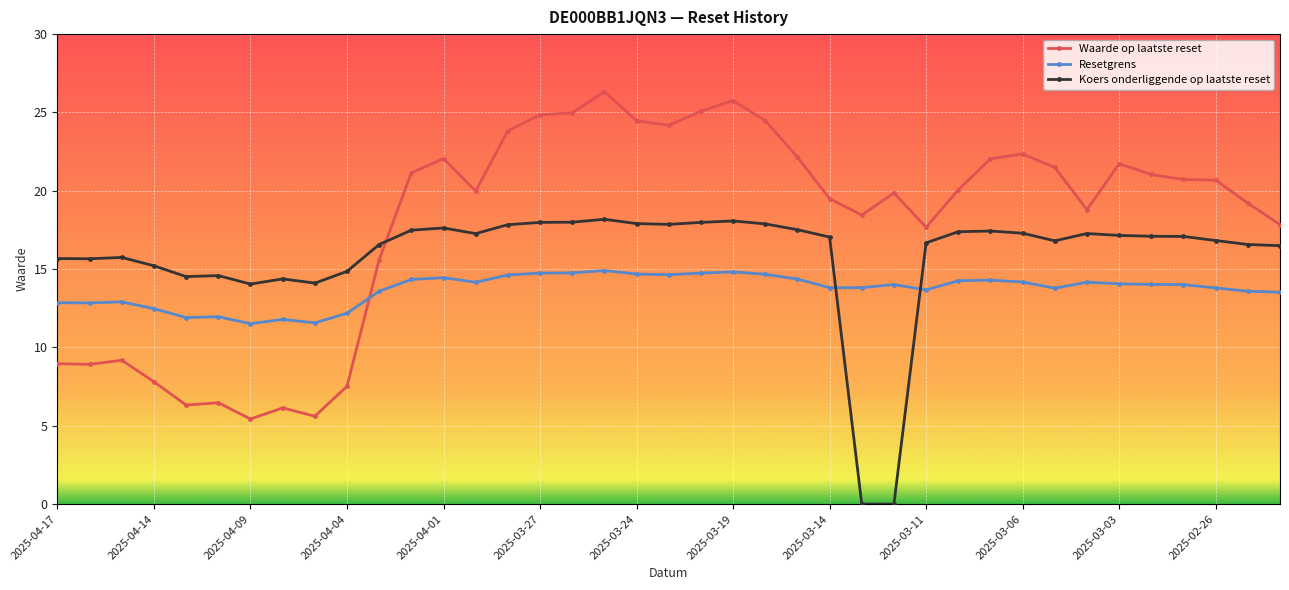

How many intersections are there between Waarde op laatste reset and Koers onderliggende op laatste reset?

1